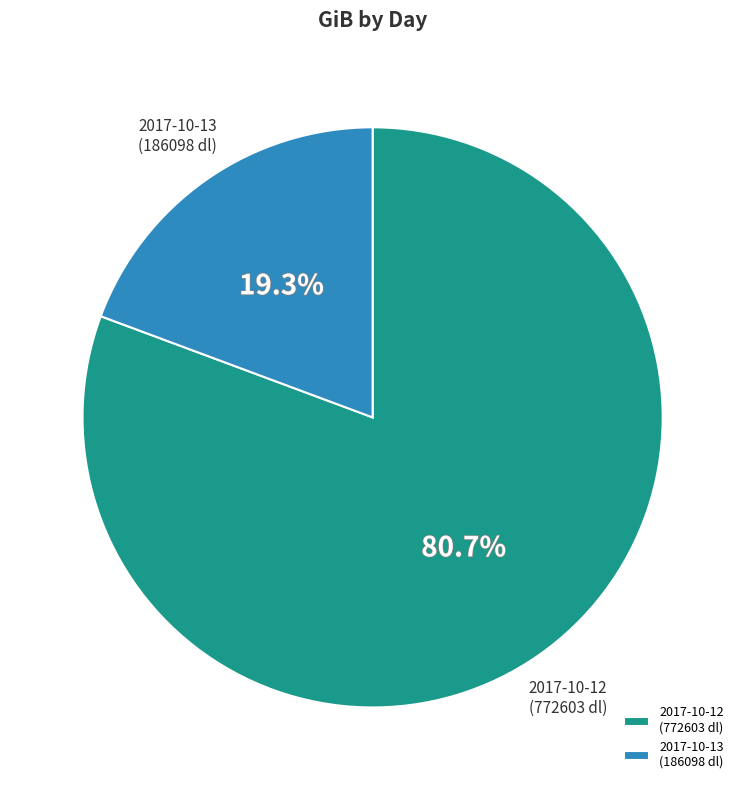

What percentage is NOT represented by 2017-10-12 (772603 dl)?

19.3%